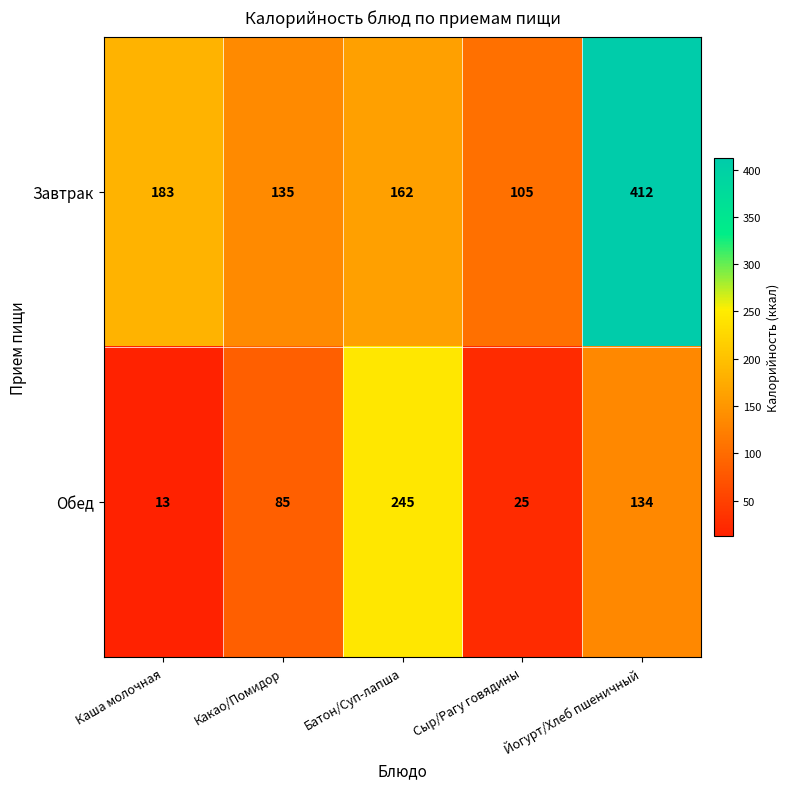

True or false: Обед has a value of 147 at Какао/Помидор.

False